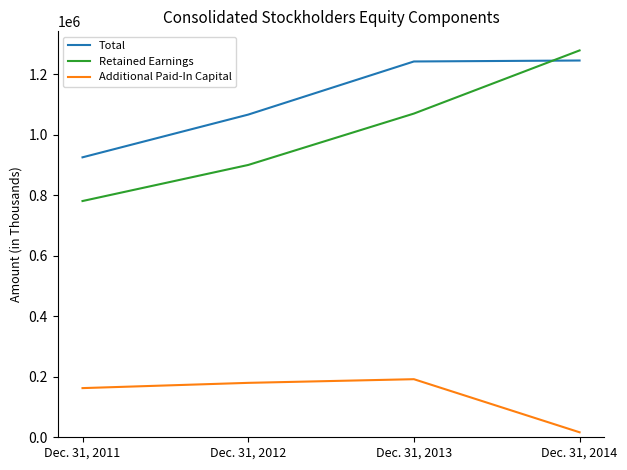

List the labels in order of Total value, smallest first.

Dec. 31, 2011, Dec. 31, 2012, Dec. 31, 2013, Dec. 31, 2014